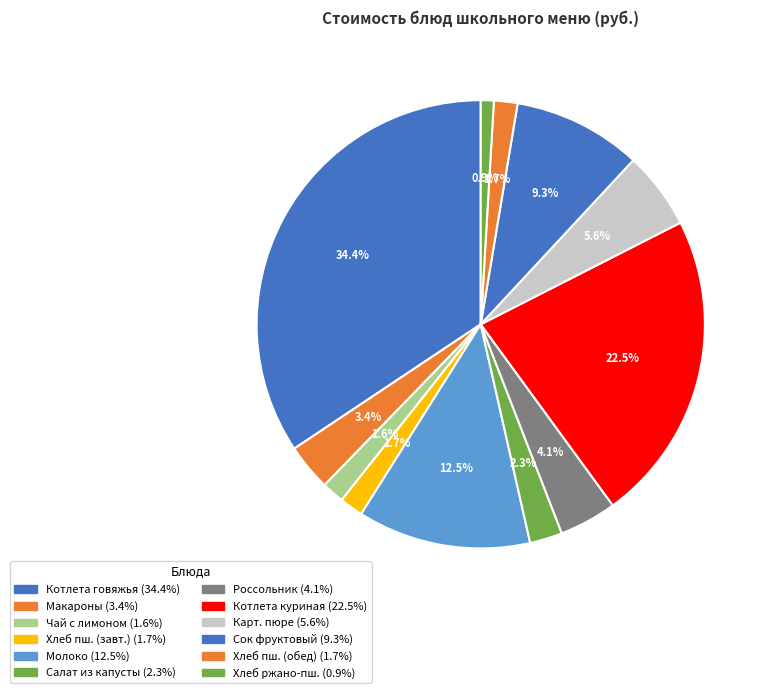

Rank the categories by value from highest to lowest.

Котлета говяжья "Школьная", Котлета "Куриная" рубленная, Молоко питьевое, Сок фруктовый, Картофельное пюре, Россольник "Ленинградский", Макароны отварные с маслом, Салат из капусты "Молодость", Хлеб пшеничный (завтрак), Хлеб пшеничный (обед), Чай с лимоном, Хлеб ржано-пшеничный